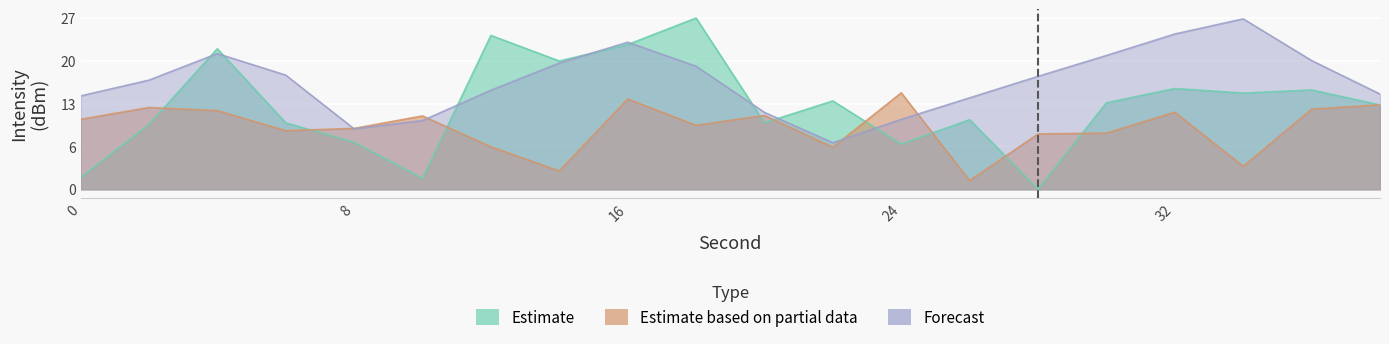

At which label does Estimate reach its peak?

18